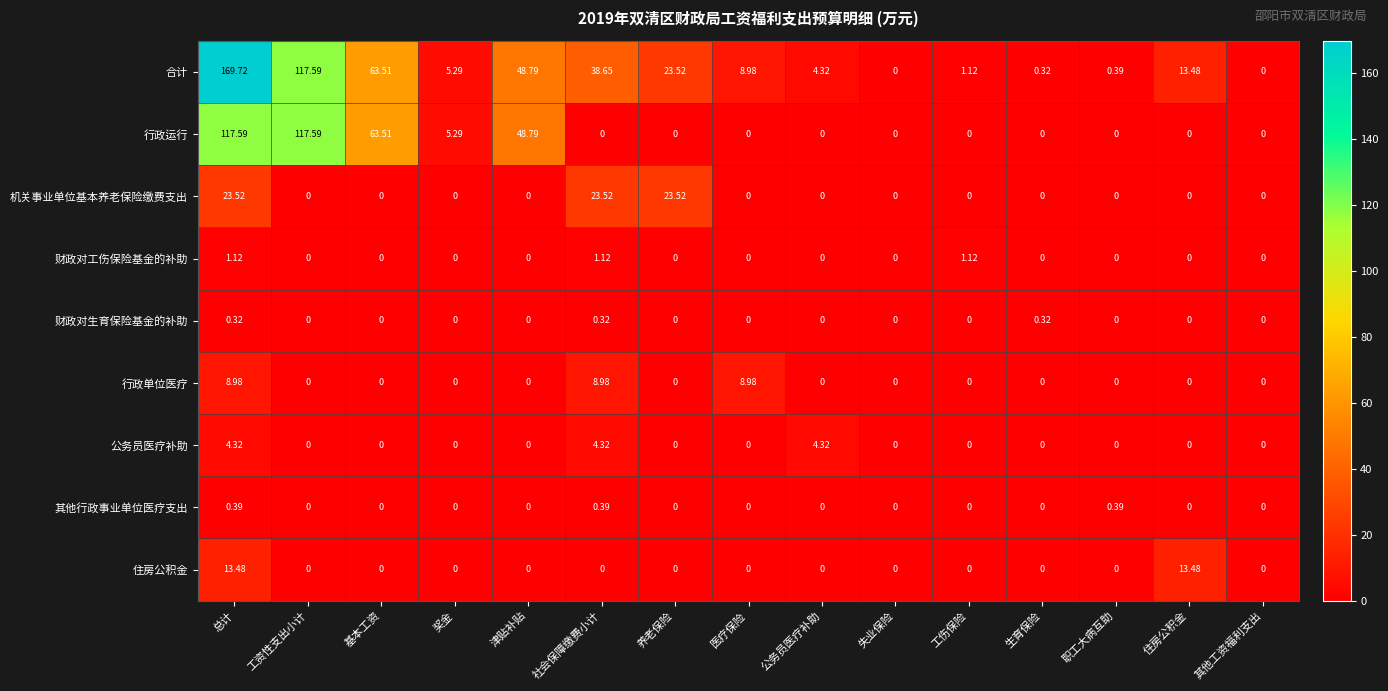

At which category does the chart reach its peak across all series?

总计